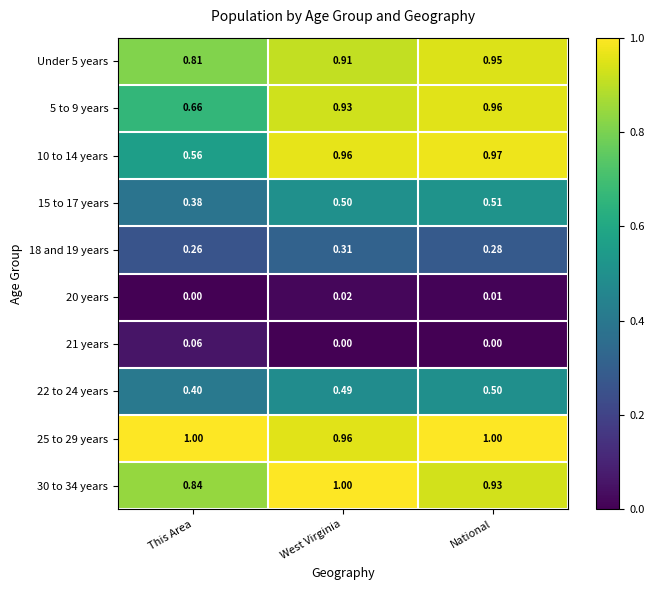

At which label does 21 years reach its peak?

This Area